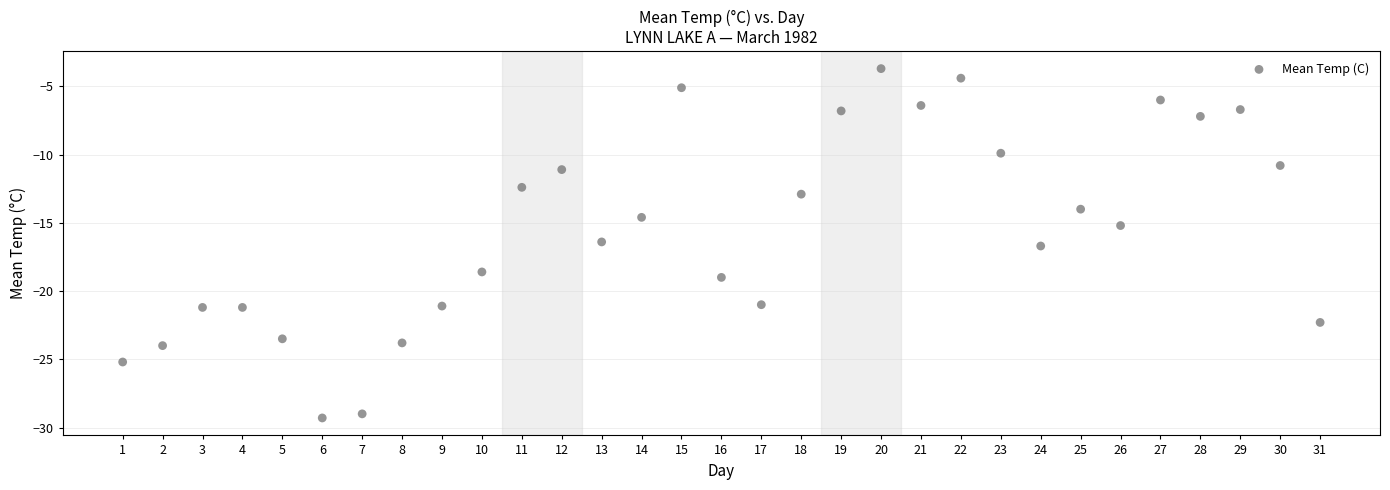

What Y value in the scatter plot is closest to -16?

-16.4